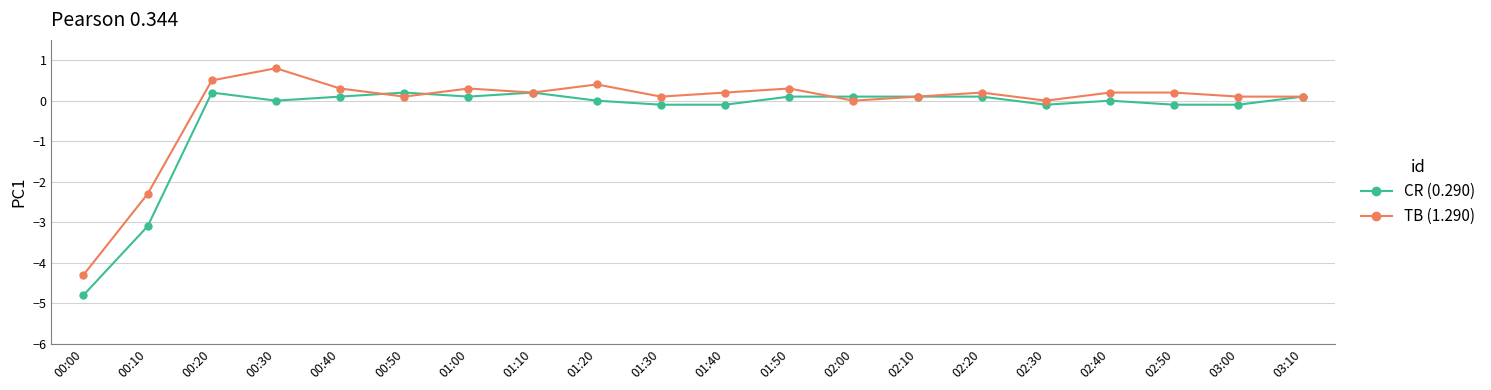

True or false: TB (1.290) has a value of 0.1 at 01:30.

True